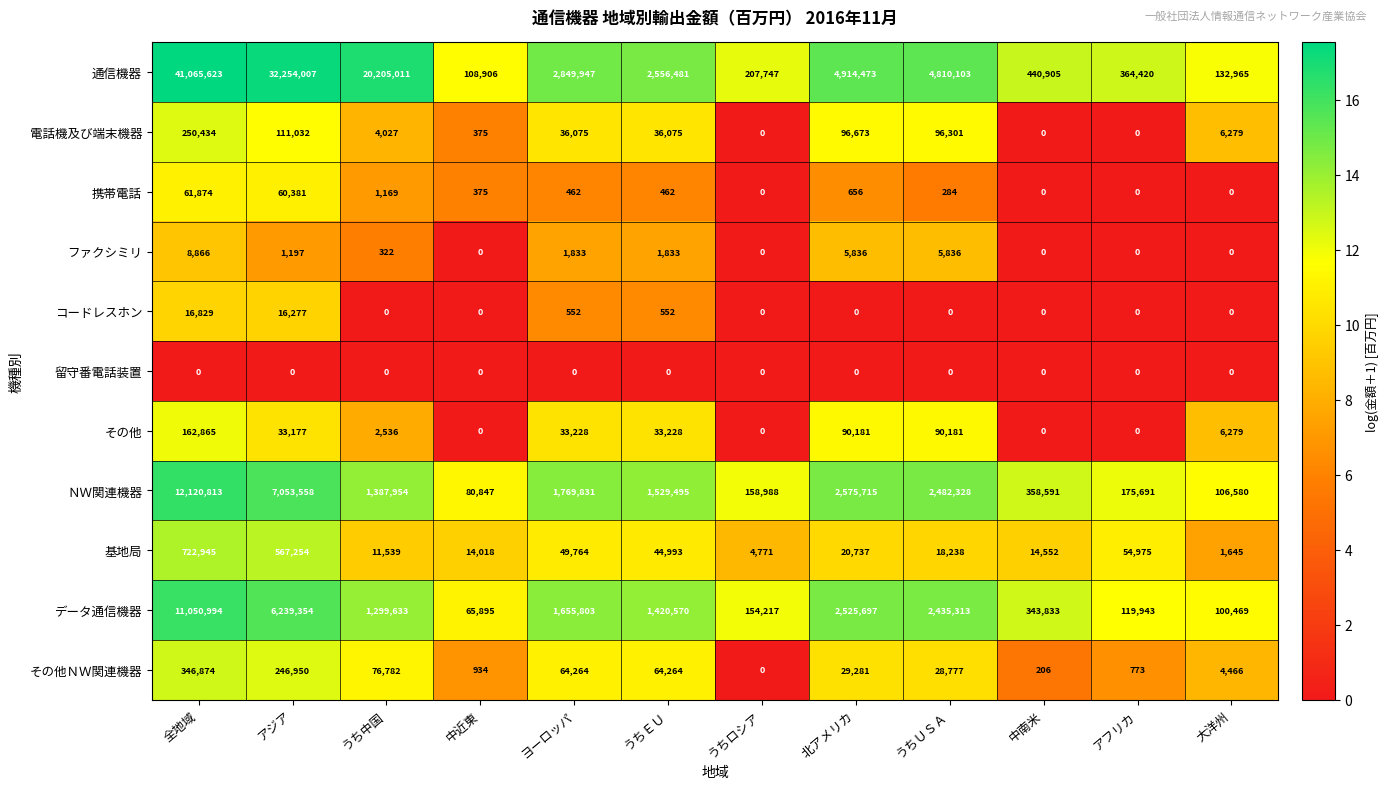

The その他ＮＷ関連機器 series shows 88 at 中南米. True or false?

False